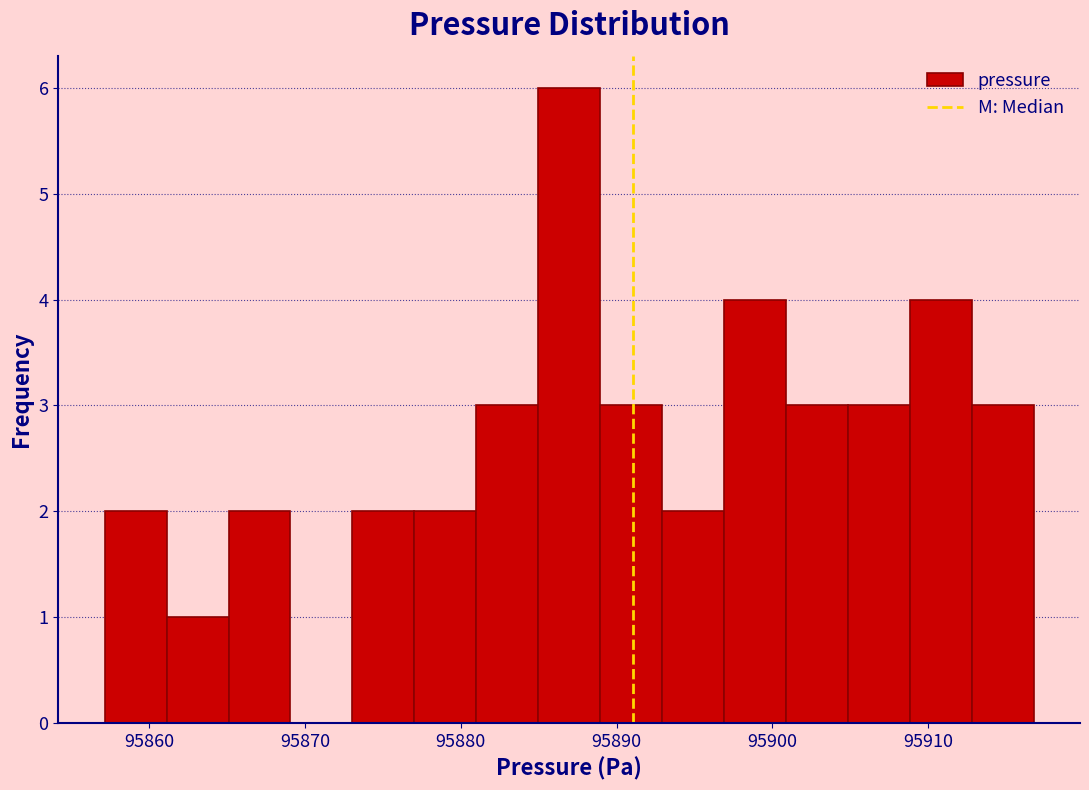

Read against the x-axis, roughly where is the centre of the tallest bar?

95887